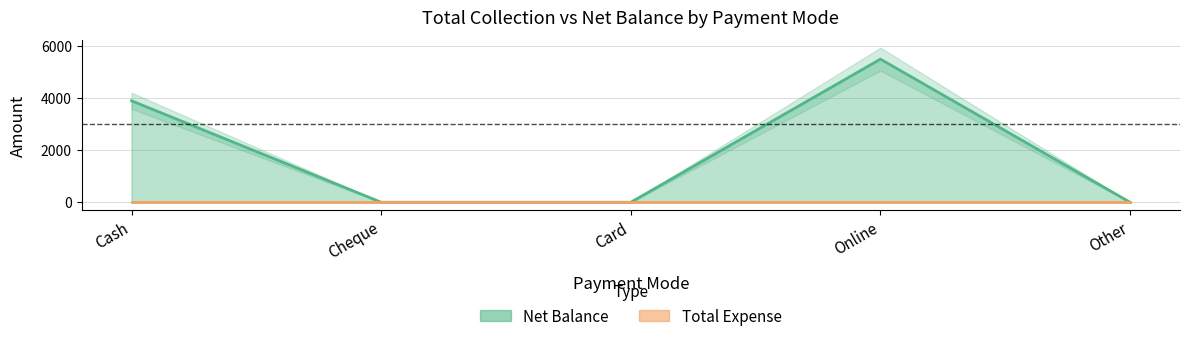

Rank the categories by value from highest to lowest.

Online, Cash, Cheque, Card, Other